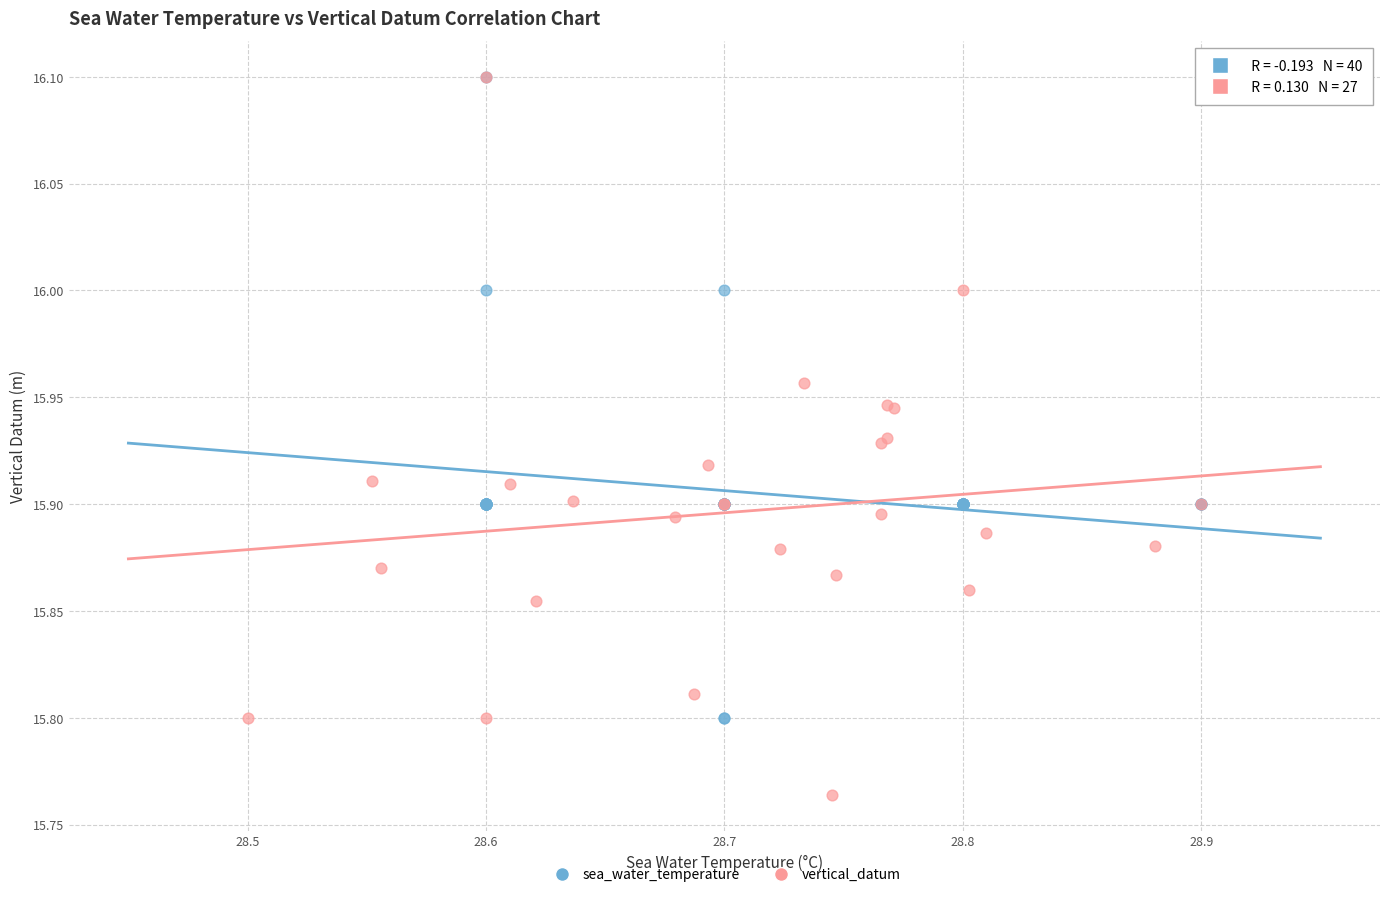

Which series contains the lowest Y value?

vertical_datum